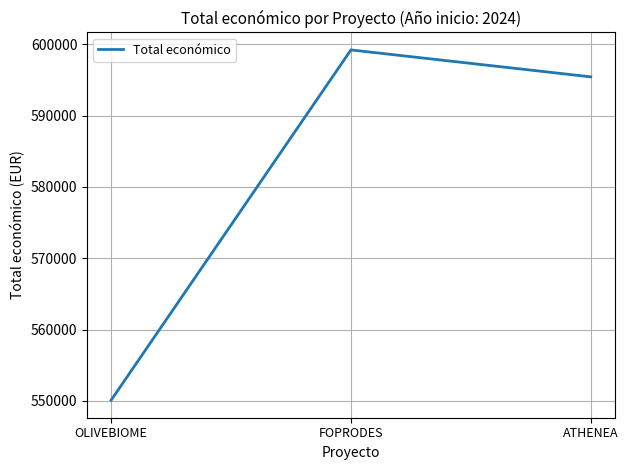

List the labels in order of value, largest first.

FOPRODES, ATHENEA, OLIVEBIOME